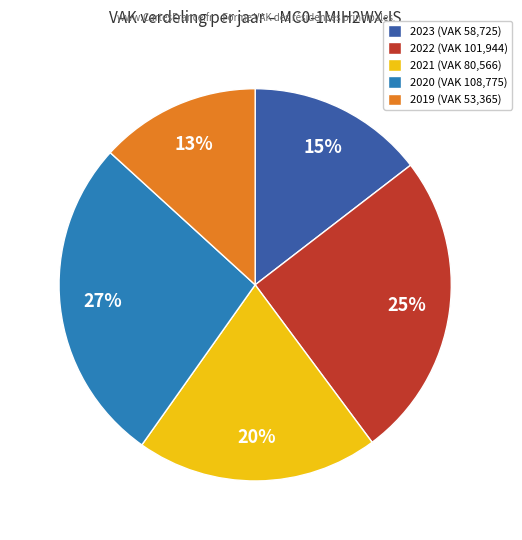

To the nearest percent, what is the average slice percentage?

20%